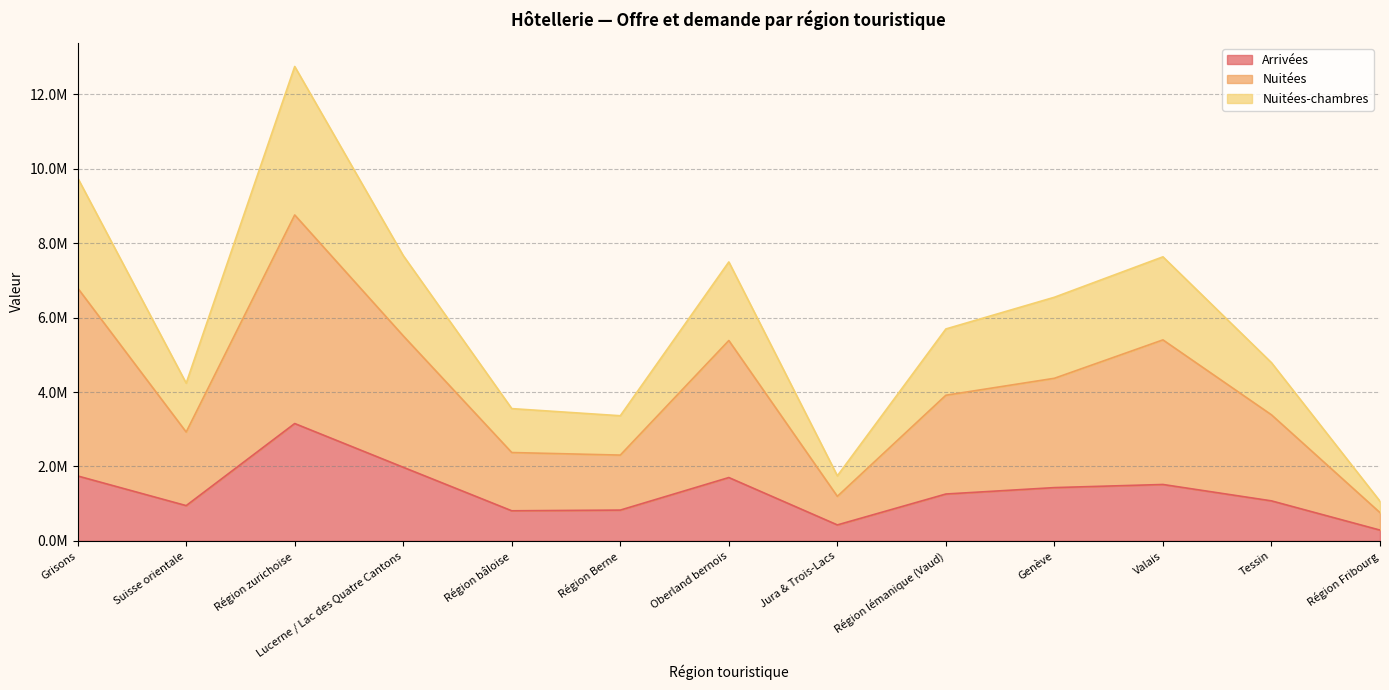

How many values in the Nuitées-chambres series are below 5696688?

6